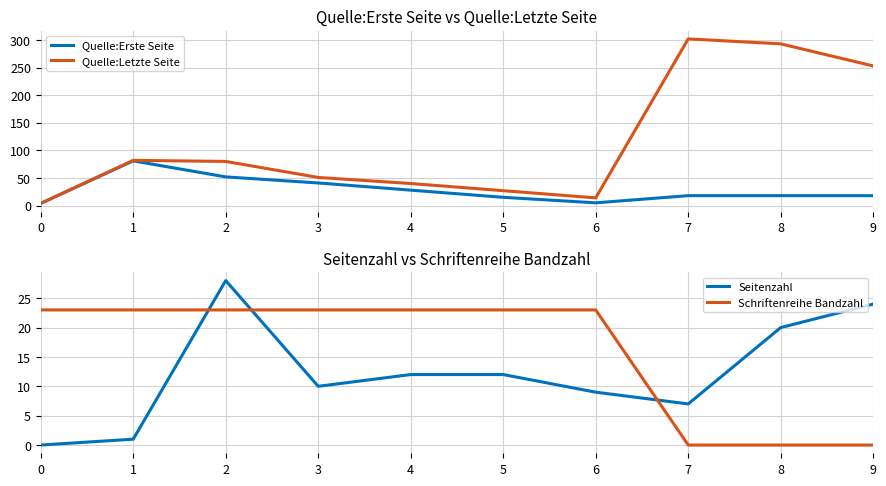

Where is the first local minimum for Quelle:Letzte Seite?

6